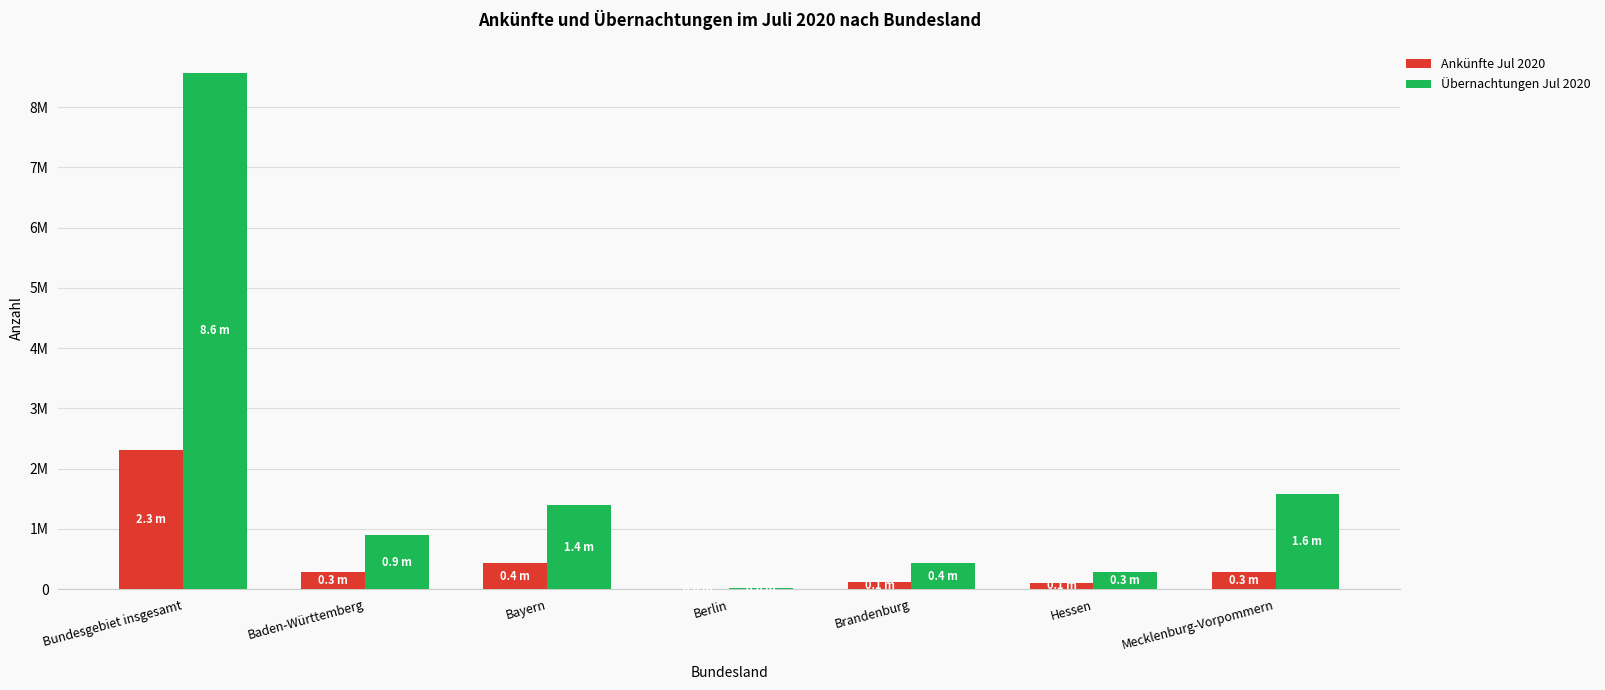

What is the sum of the Ankünfte Jul 2020 values at Berlin and Baden-Württemberg?

285715